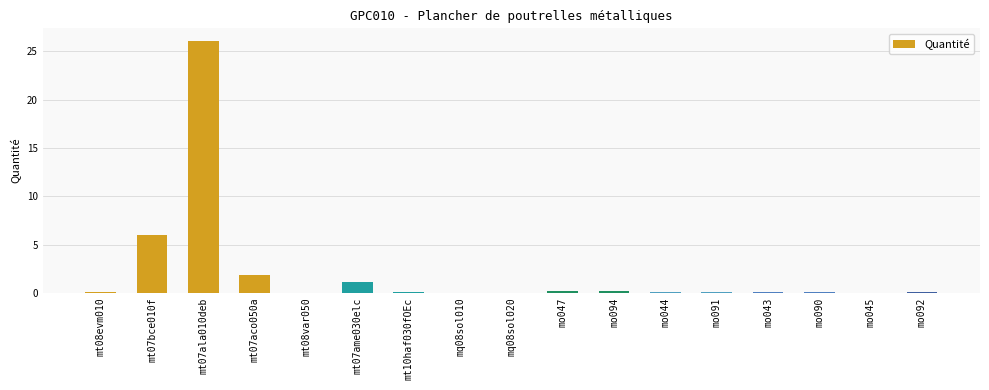

What is the sum of all values?

36.0